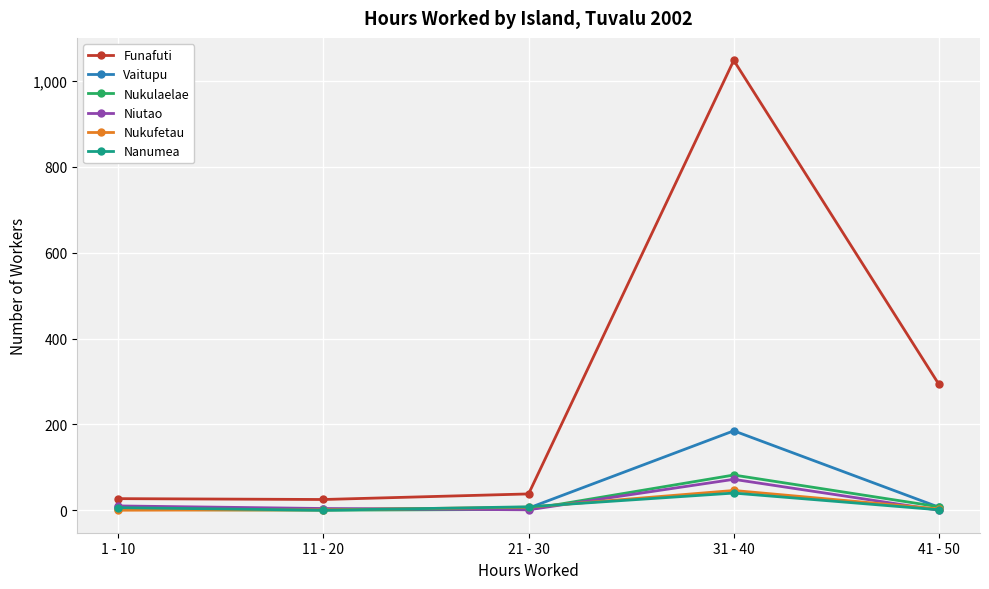

Is it true that Nanumea equals 1 at 41 - 50?

True